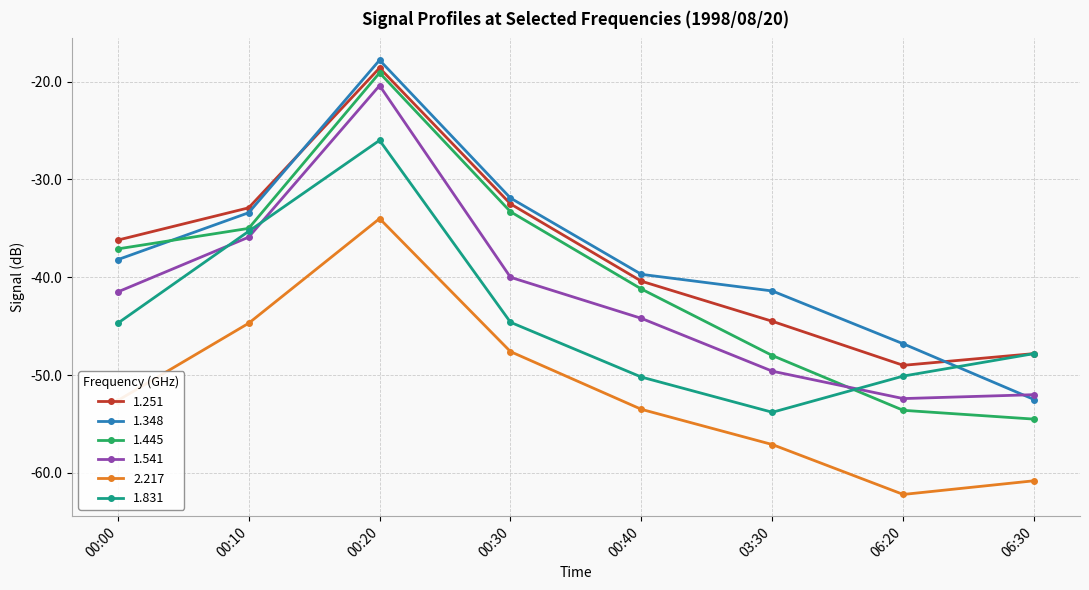

Is this an area chart (filled region under the line)?

No